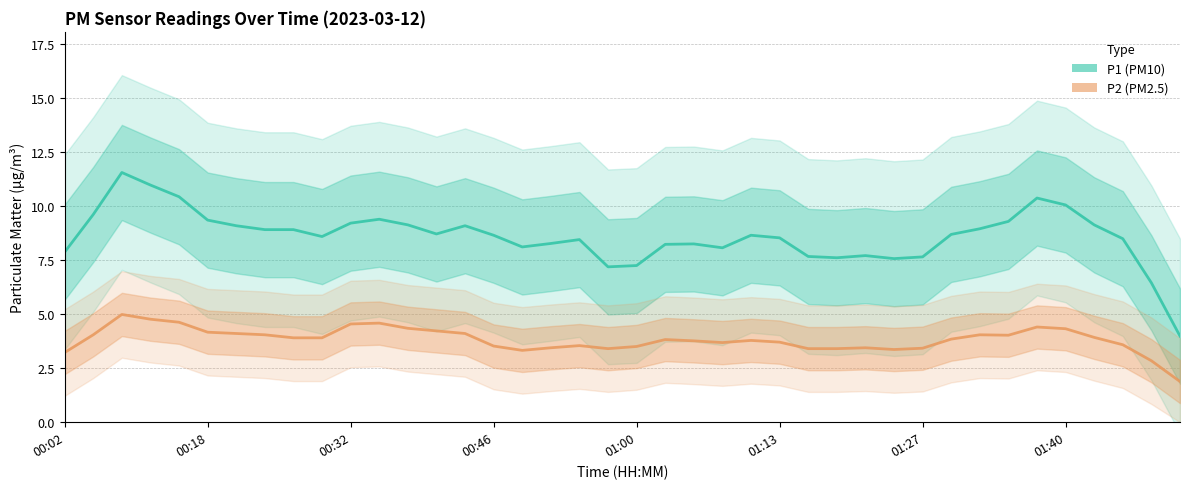

Rank the series by their average value, from highest to lowest.

P1, P2